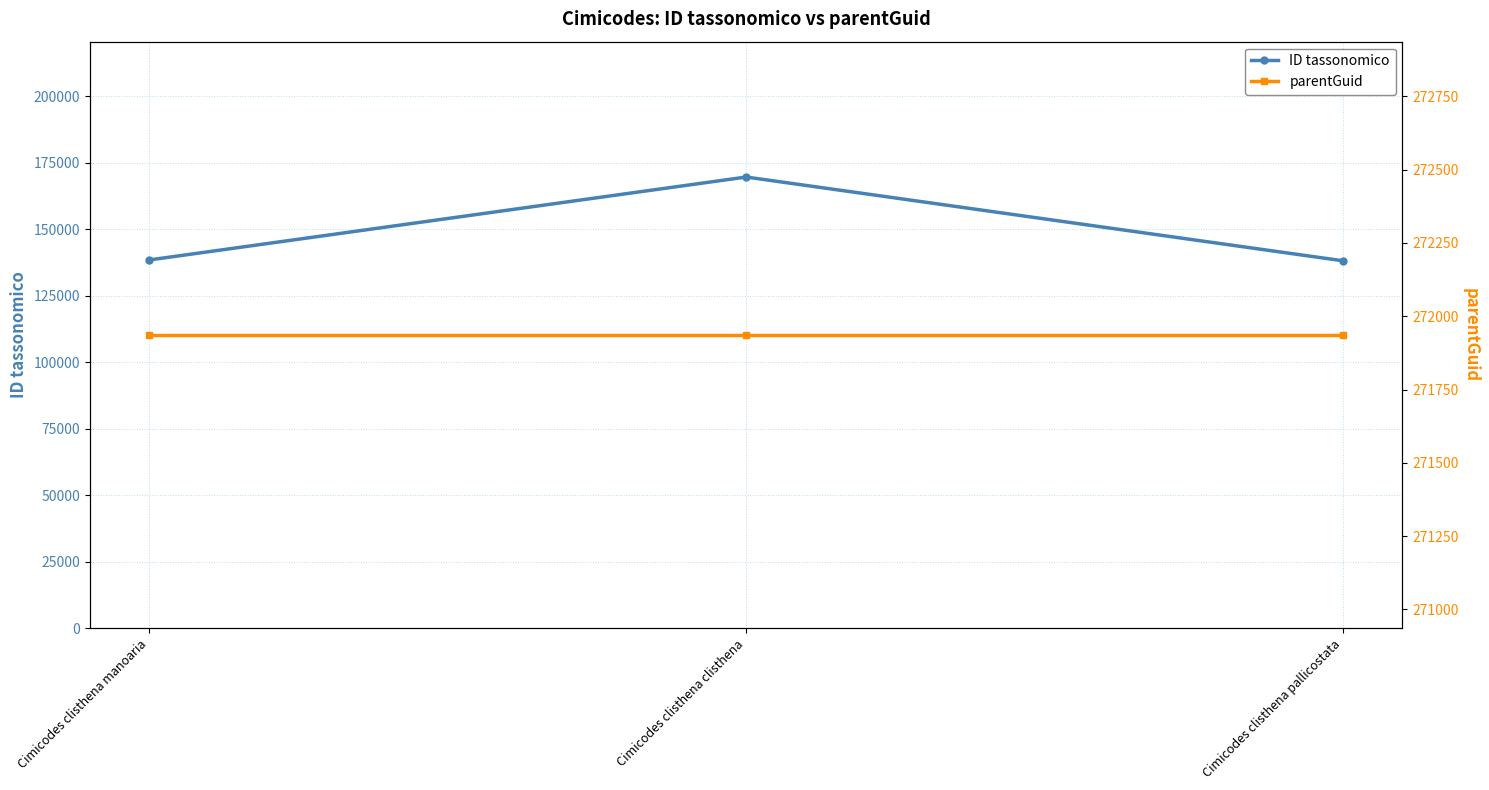

Is the value of parentGuid at Cimicodes clisthena clisthena greater than the value of ID tassonomico at Cimicodes clisthena manoaria?

Yes